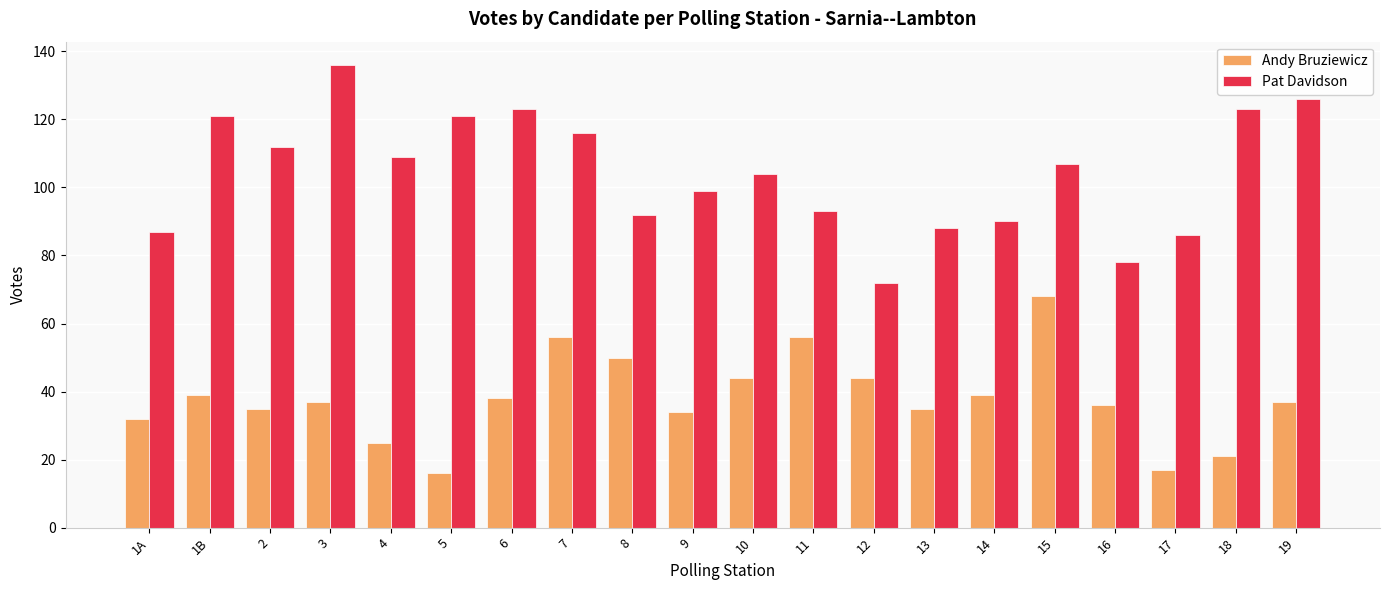

What is the difference between the second highest and second lowest values in the Pat Davidson series?

48